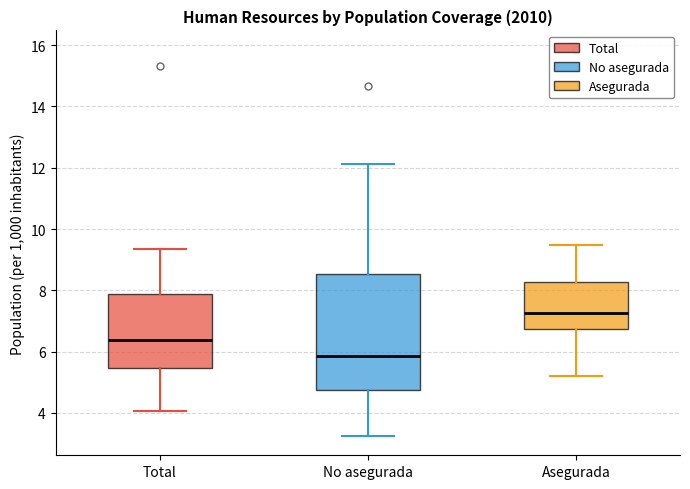

Which box has the lowest median line?

No asegurada